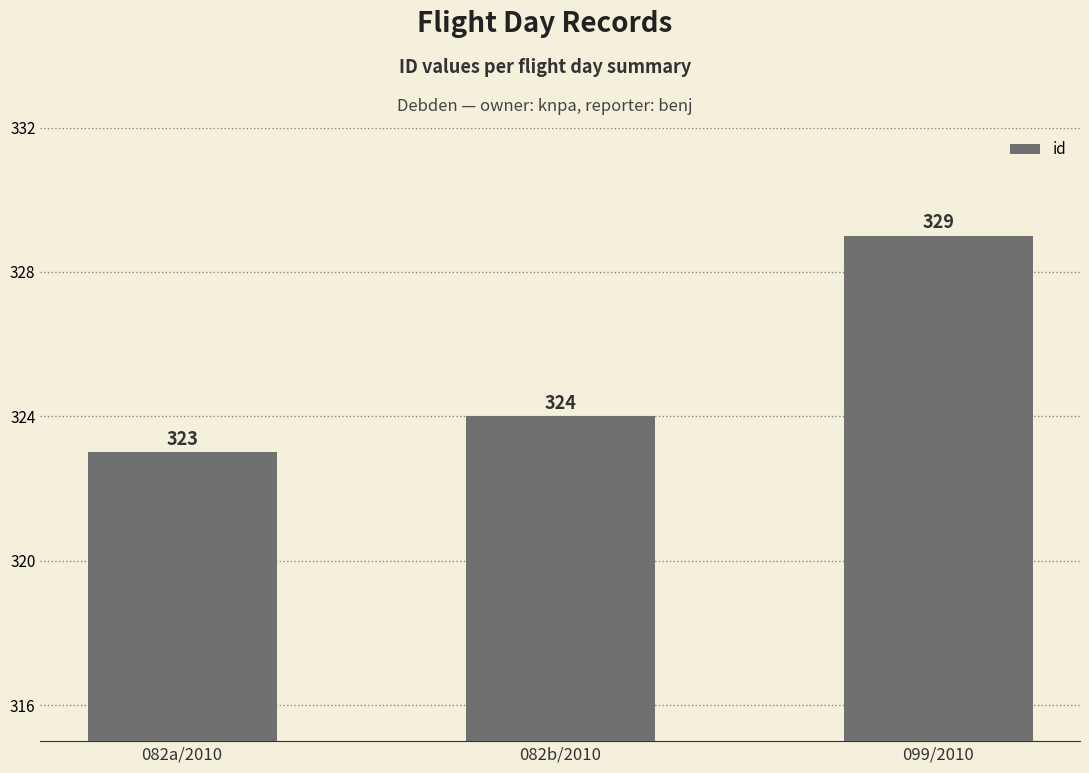

Which has a higher value, 099/2010 or 082b/2010?

099/2010